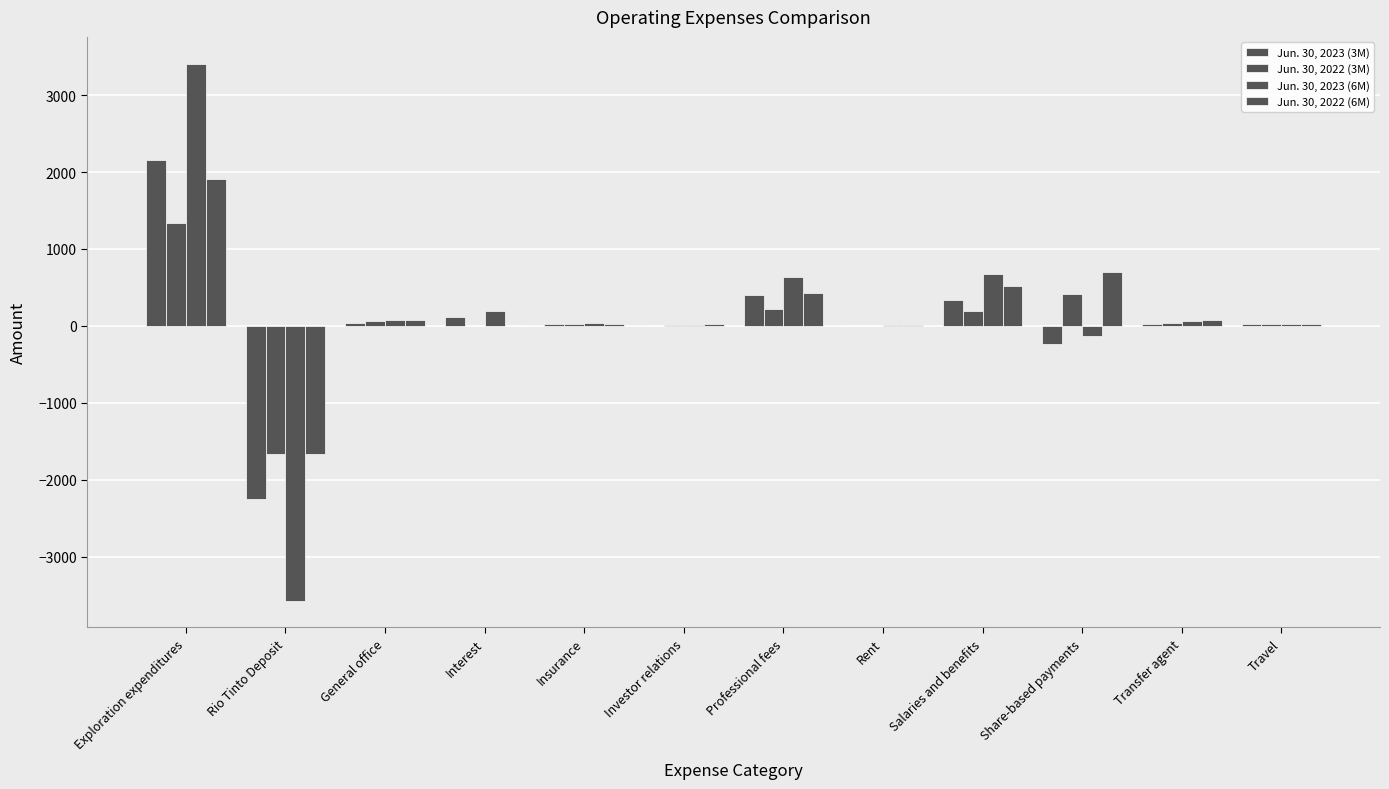

Which series changed the most between Rent and Travel?

Jun. 30, 2022 (3M)